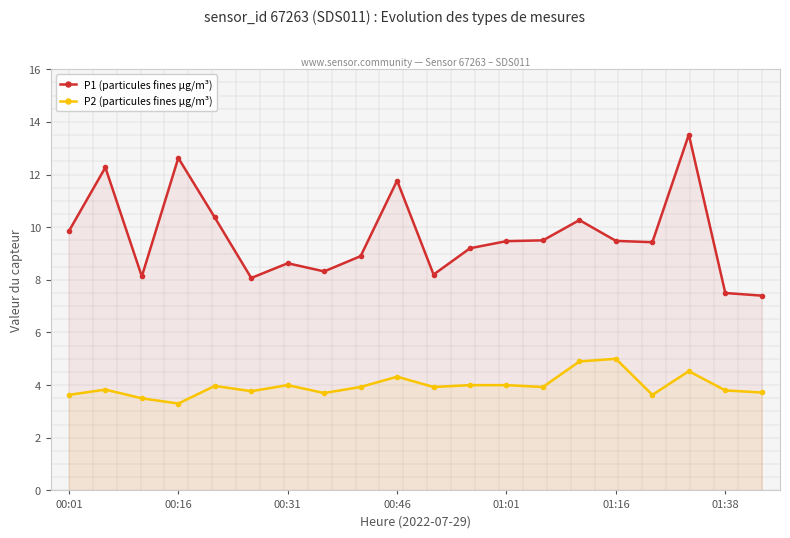

Which series has the largest total across all categories?

P1 (particules fines µg/m³)